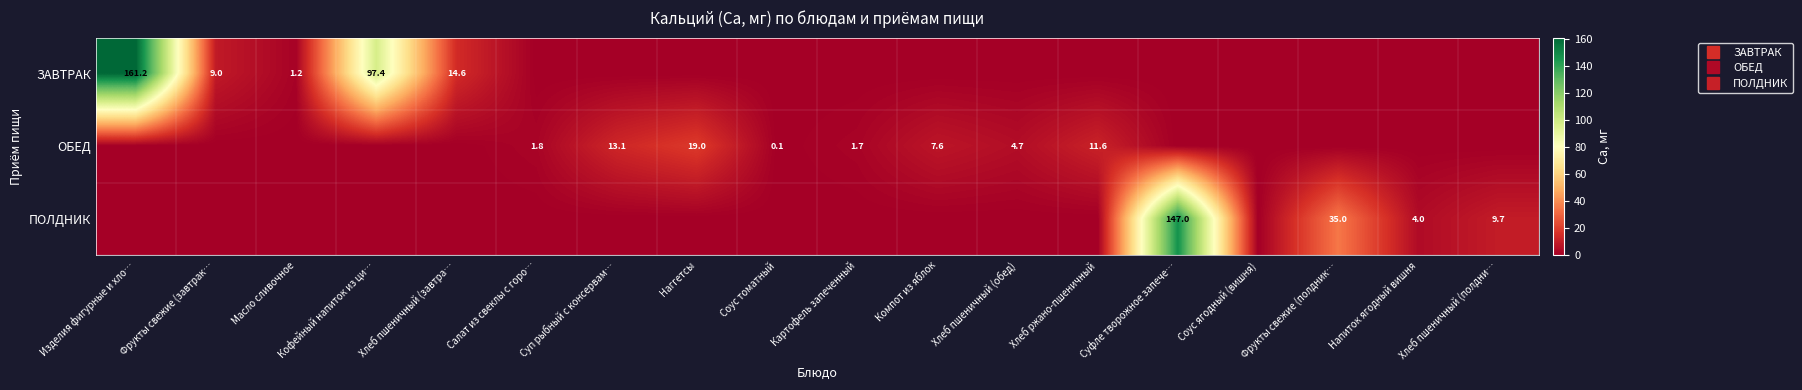

Rank the categories by ОБЕД value from lowest to highest.

Изделия фигурные и хло…, Фрукты свежие (завтрак…, Масло сливочное, Кофейный напиток из ци…, Хлеб пшеничный (завтра…, Суфле творожное запече…, Соус ягодный (вишня), Фрукты свежие (полдник…, Напиток ягодный вишня, Хлеб пшеничный (полдни…, Соус томатный, Картофель запеченный, Салат из свеклы с горо…, Хлеб пшеничный (обед), Компот из яблок, Хлеб ржано-пшеничный, Суп рыбный с консервам…, Наггетсы